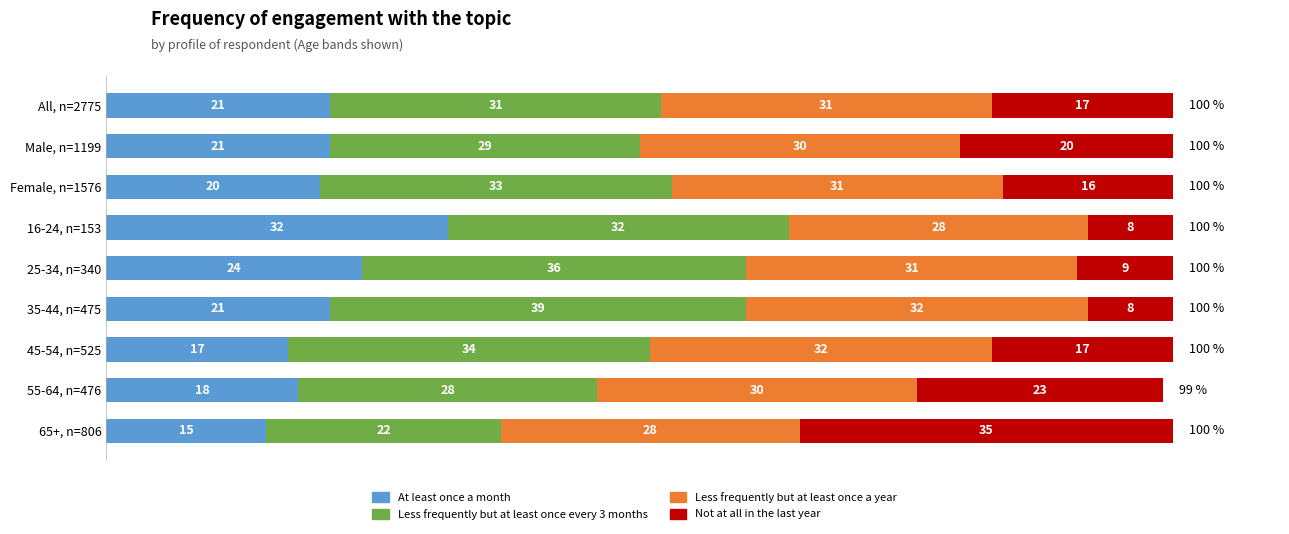

What is the sum of the At least once a month values at 55-64, n=476 and All, n=2775?

39